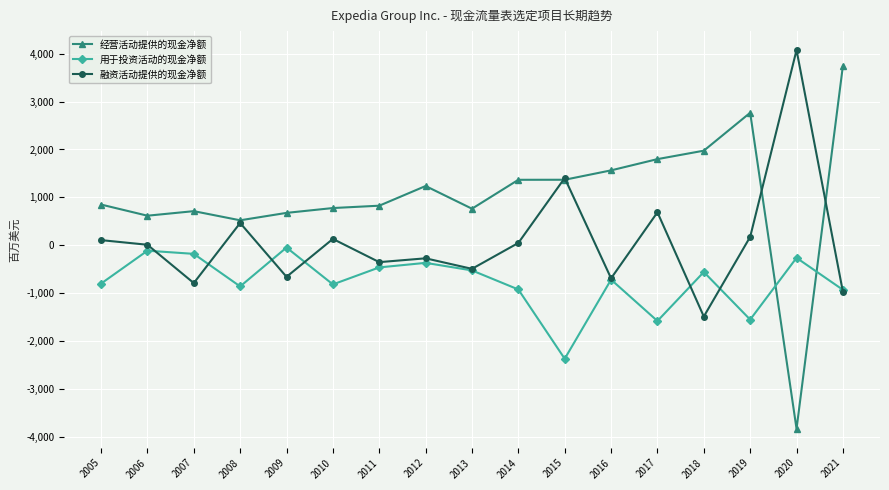

What is the highest value of the 用于投资活动的现金净额 series?

-48